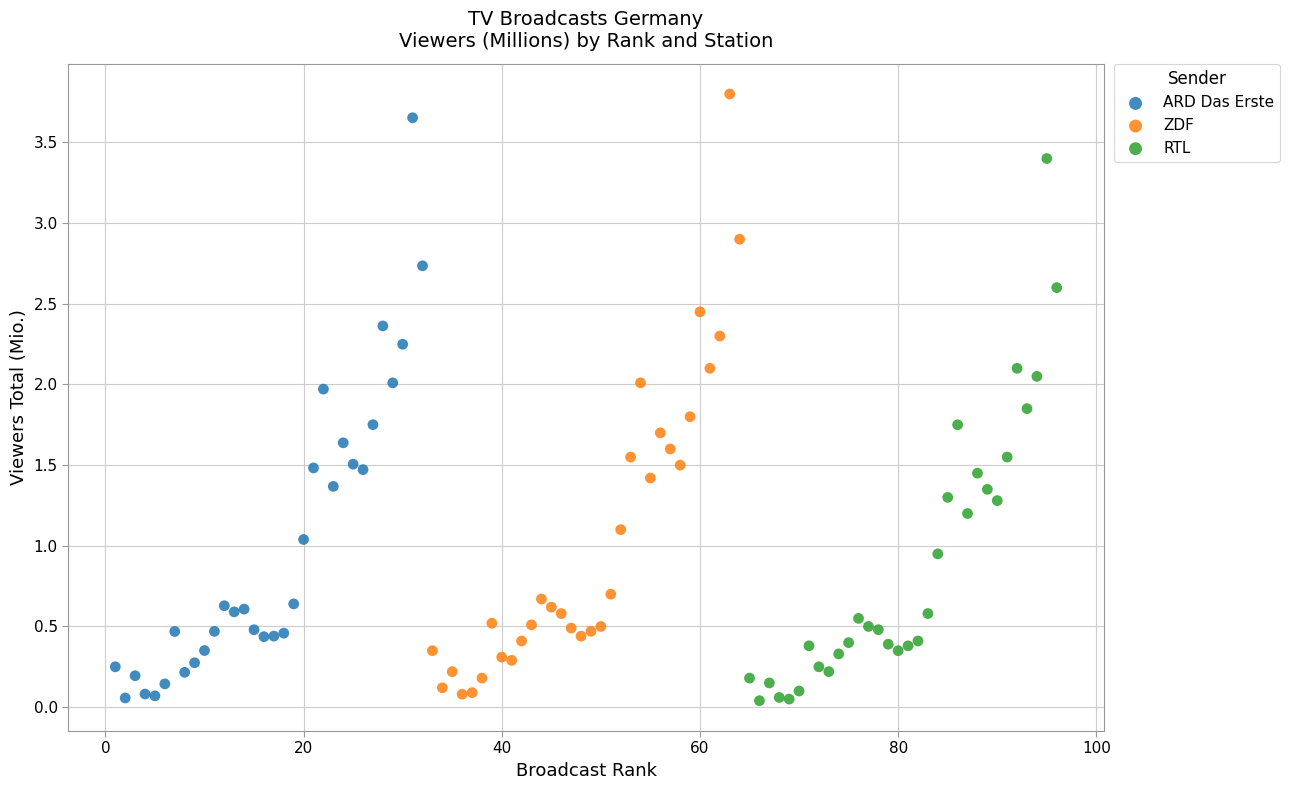

Which series has the widest spread of Y values?

ZDF